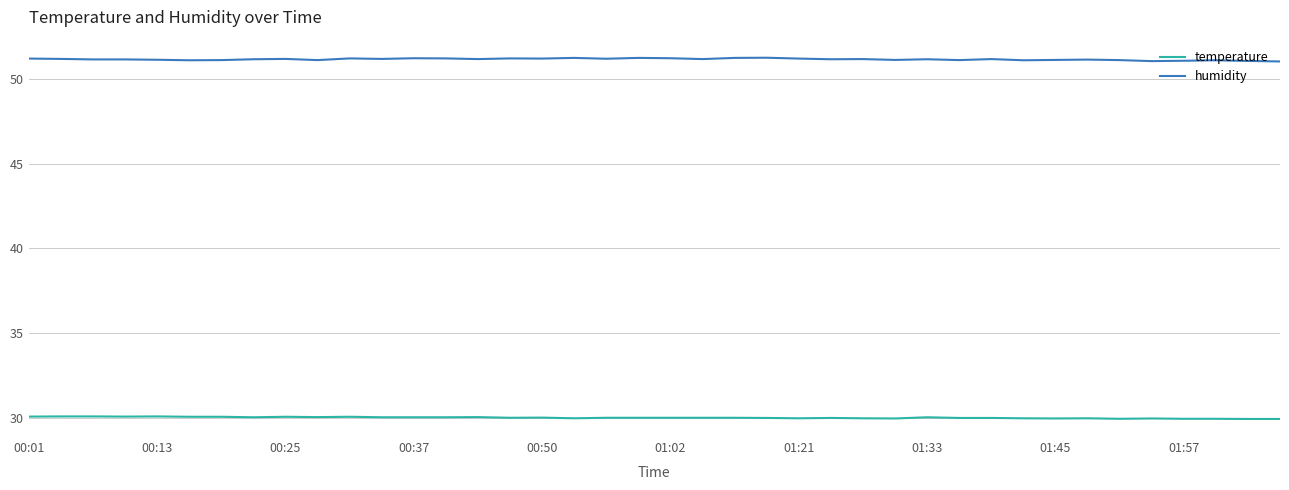

What is the lowest value of the temperature series?

29.9